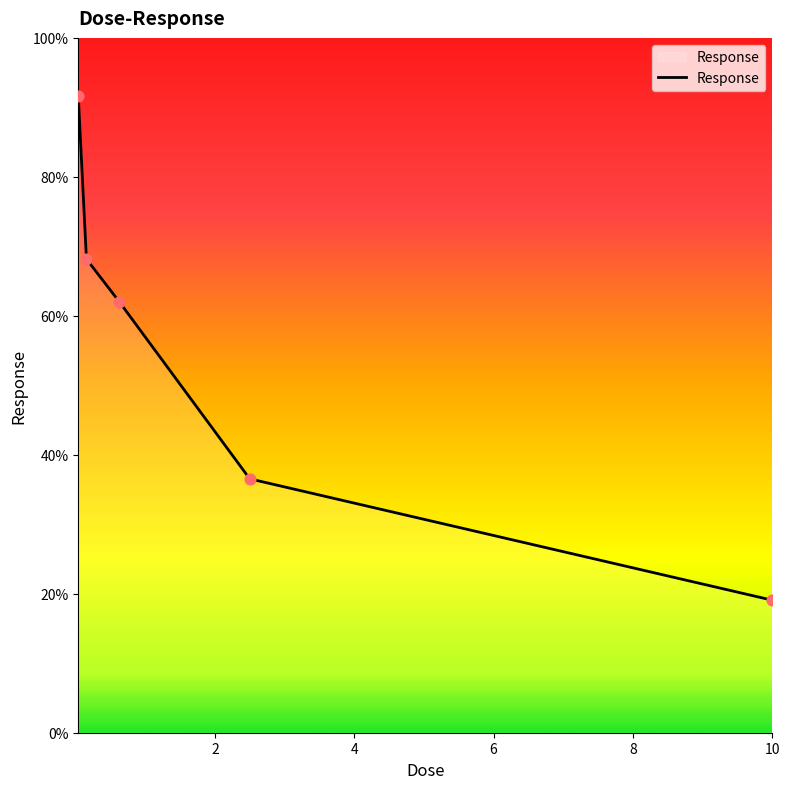

True or false: the data has more than 0 interior local peaks.

False